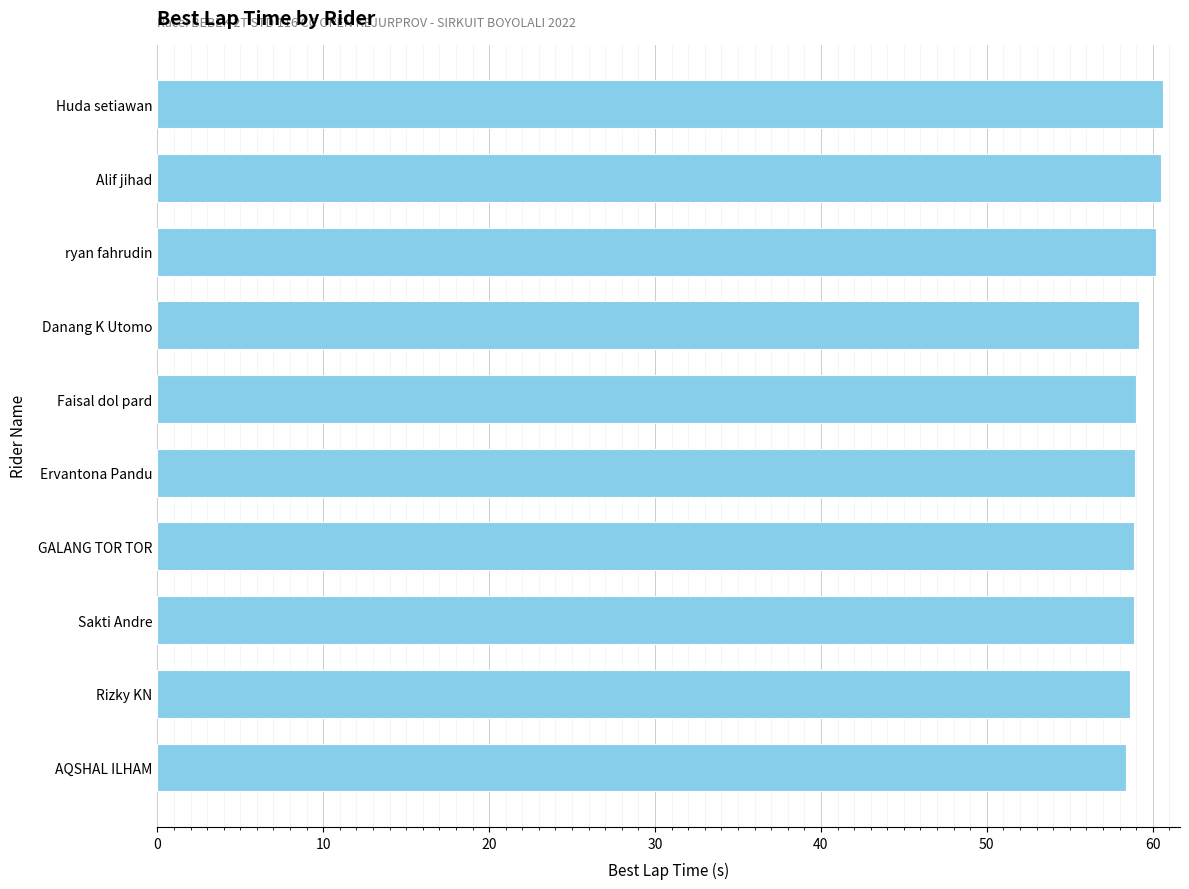

What is the minimum value shown in the chart?

58.4